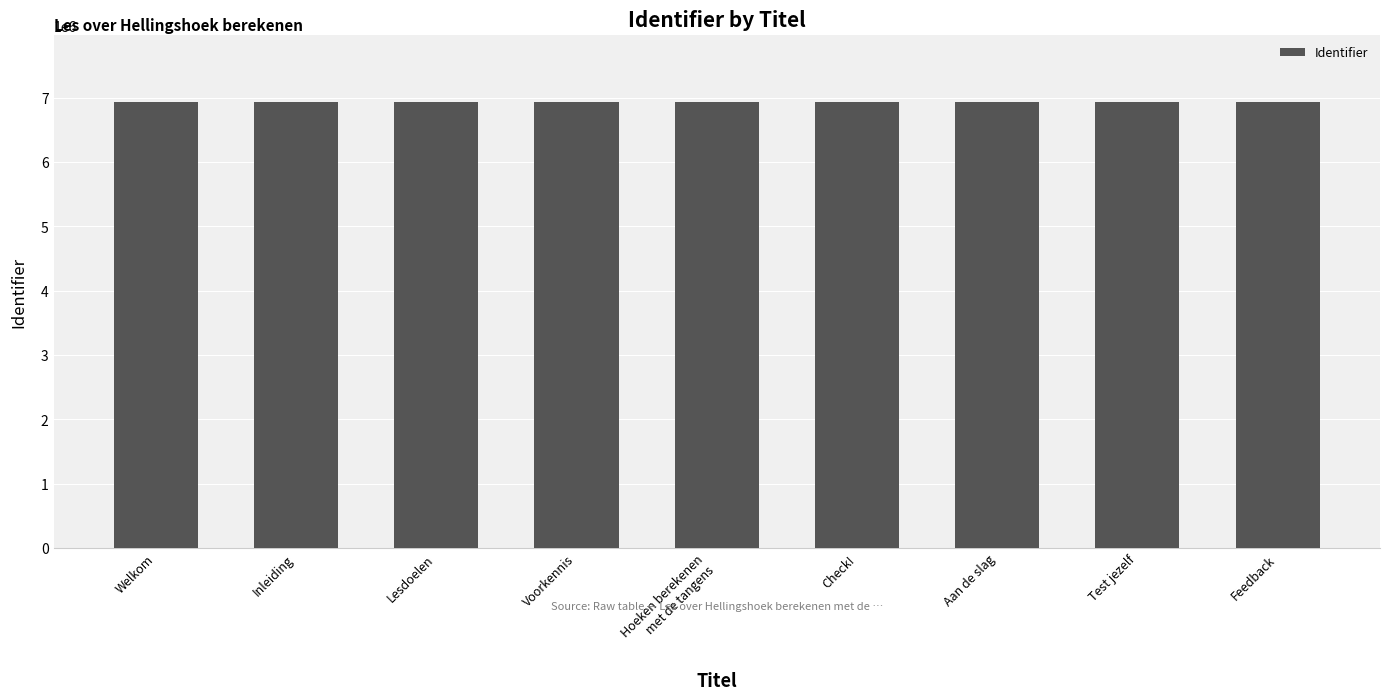

What is the greatest value displayed?

6932365